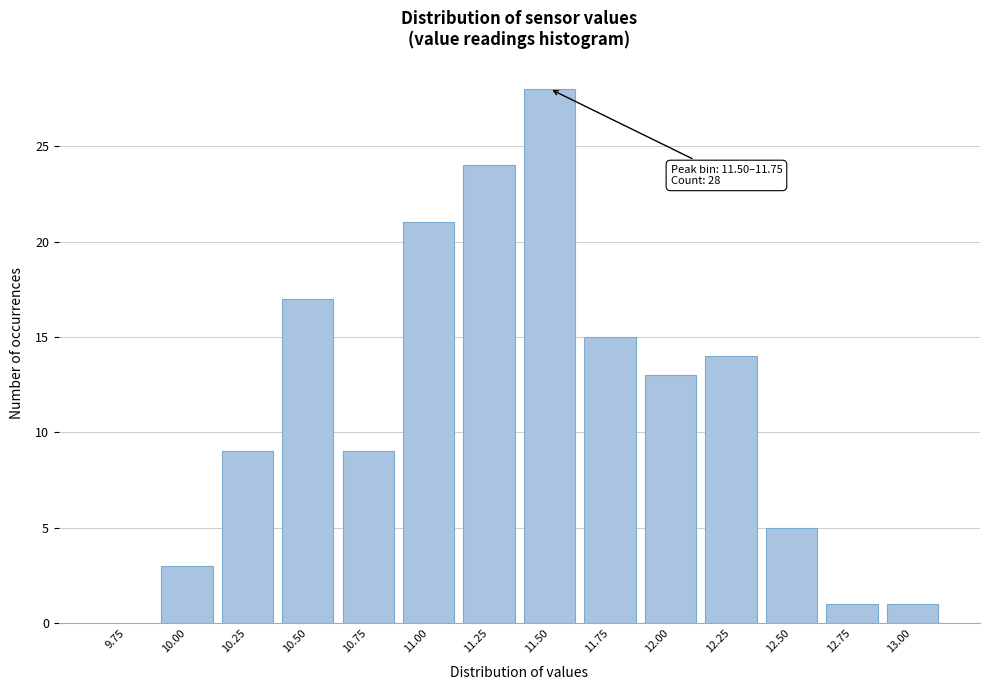

Reading left to right, list all the values displayed in this chart.

9.75=0	10.00=3	10.25=9	10.50=17	10.75=9	11.00=21	11.25=24	11.50=28	11.75=15	12.00=13	12.25=14	12.50=5	12.75=1	13.00=1